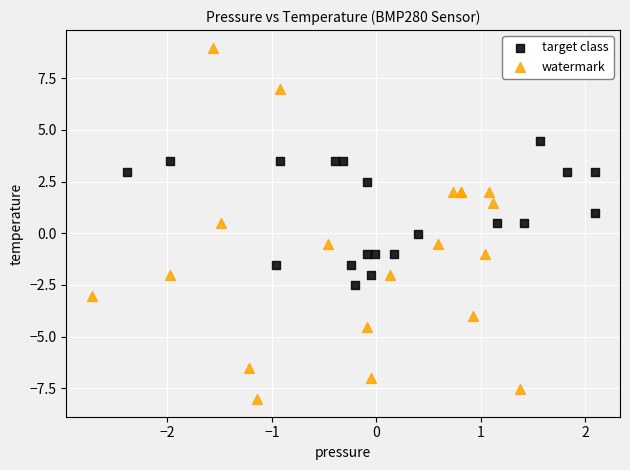

Which series has the widest spread of Y values?

watermark